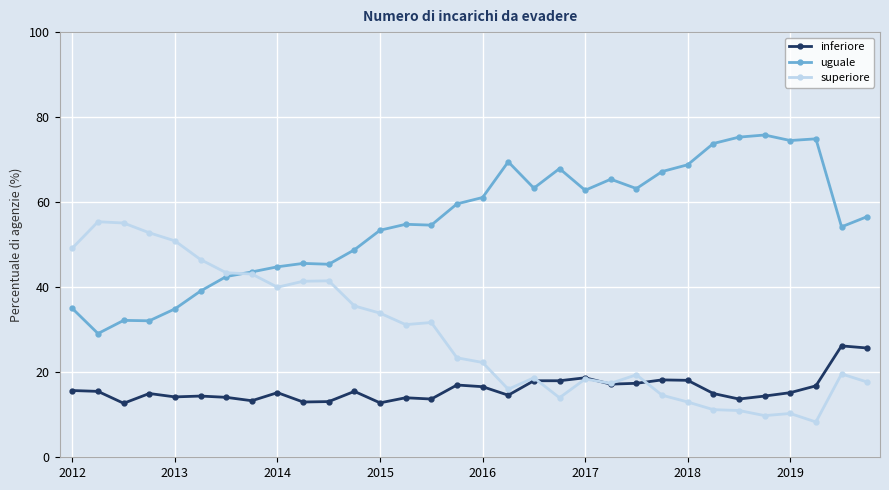

Rank the series by their average value, from highest to lowest.

uguale, superiore, inferiore